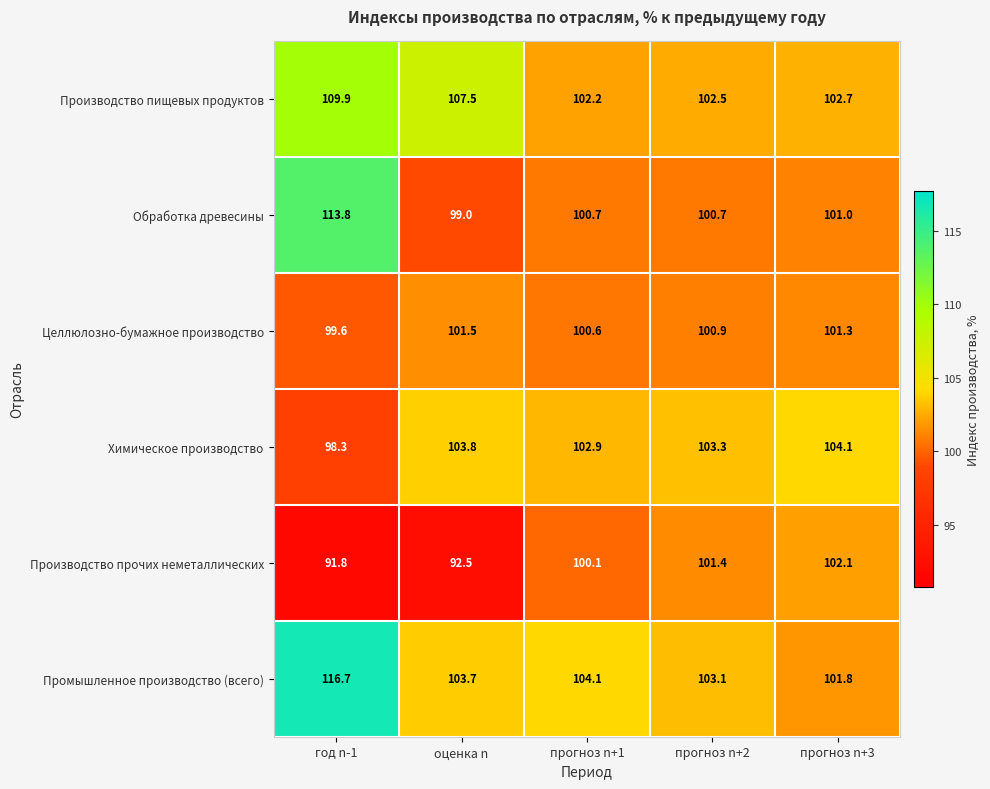

Is it true that Химическое производство equals 71.5 at прогноз n+2?

False